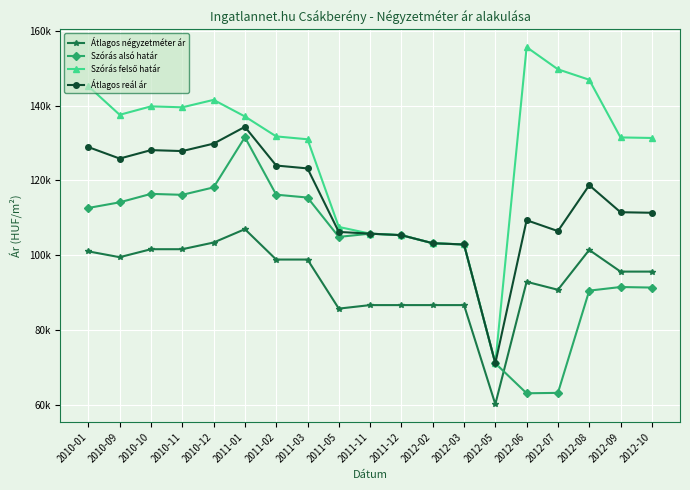

What is the total value across all series at 2010-01?

487715